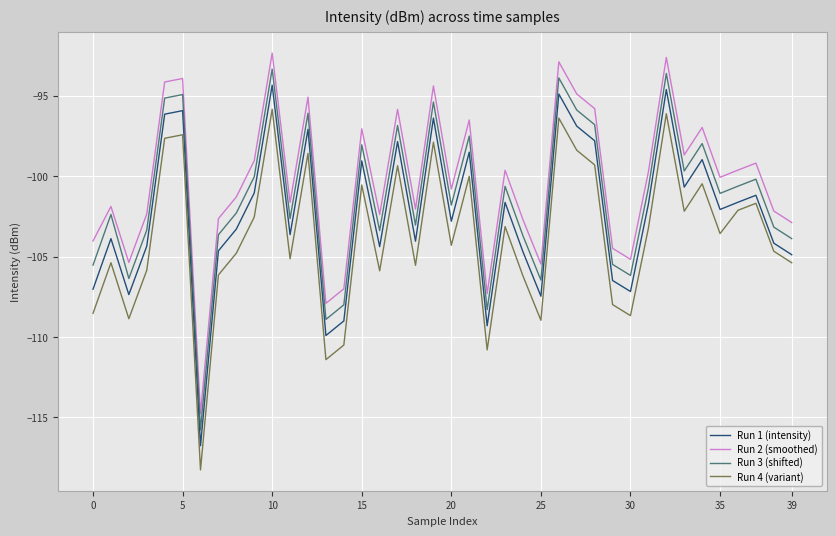

How many values in the Run 2 (smoothed) series exceed -100?

19